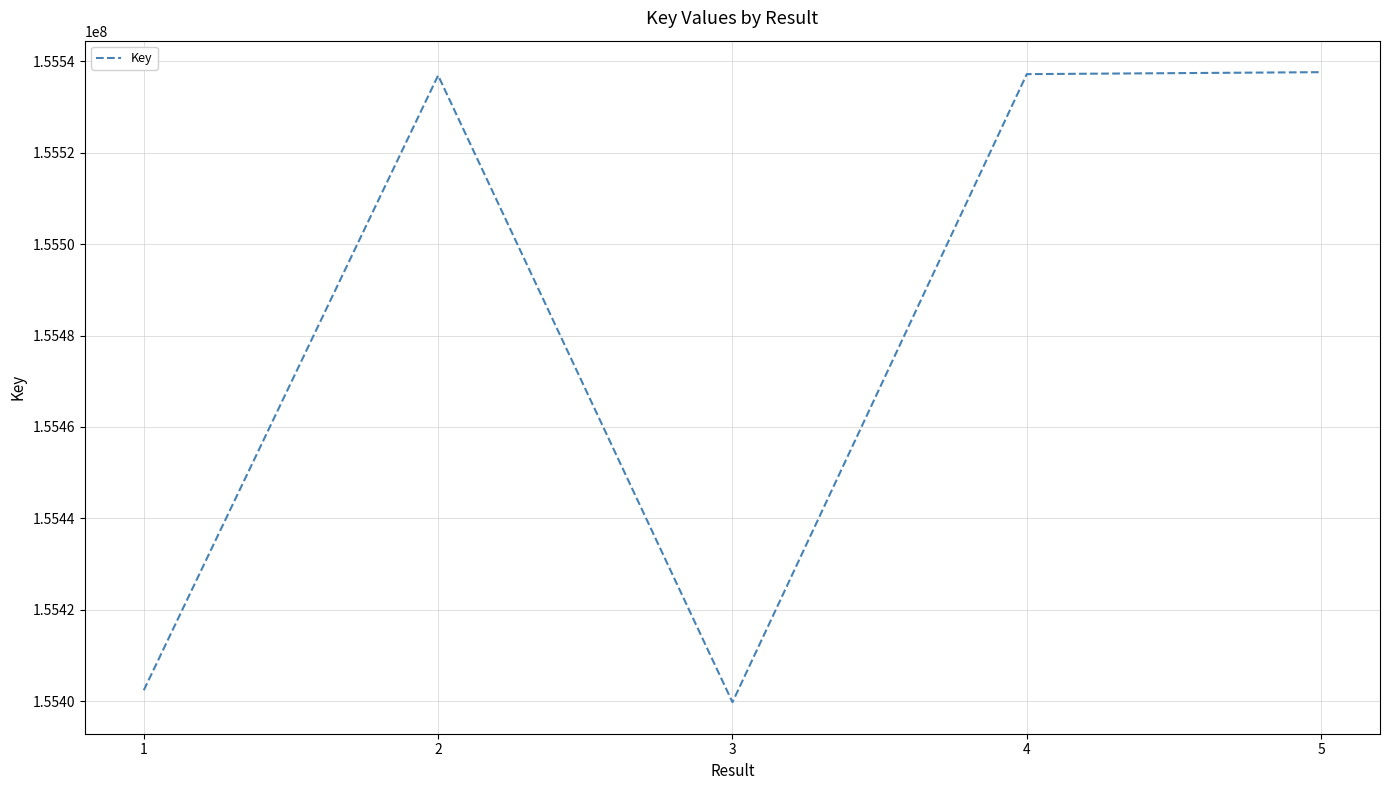

The chart shows a value of 155402375 at 1. True or false?

True